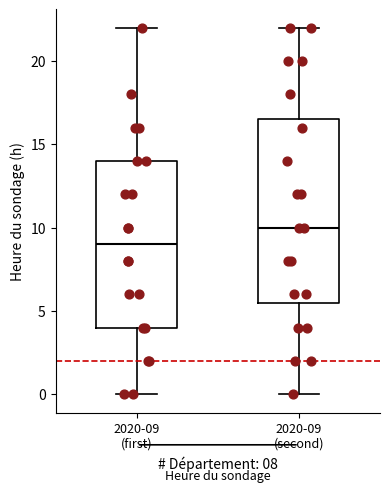

Comparing the boxes themselves (not the whiskers), which one is the tallest?

2020-09 (second)